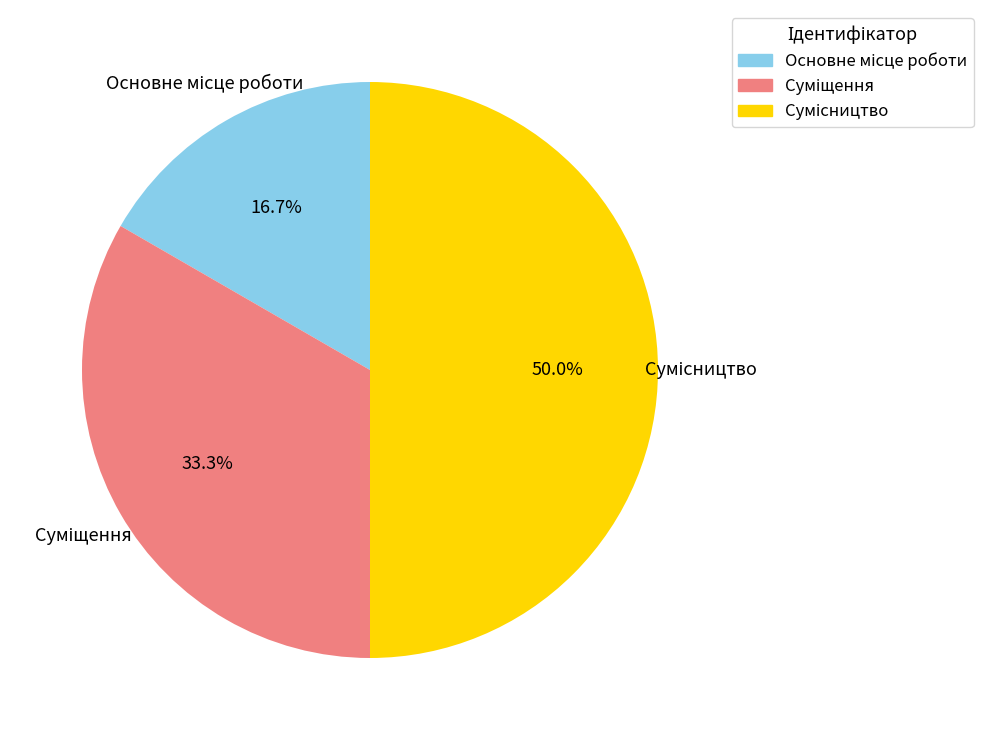

To the nearest percent, what is the combined percentage of Суміщення and Сумісництво?

83%